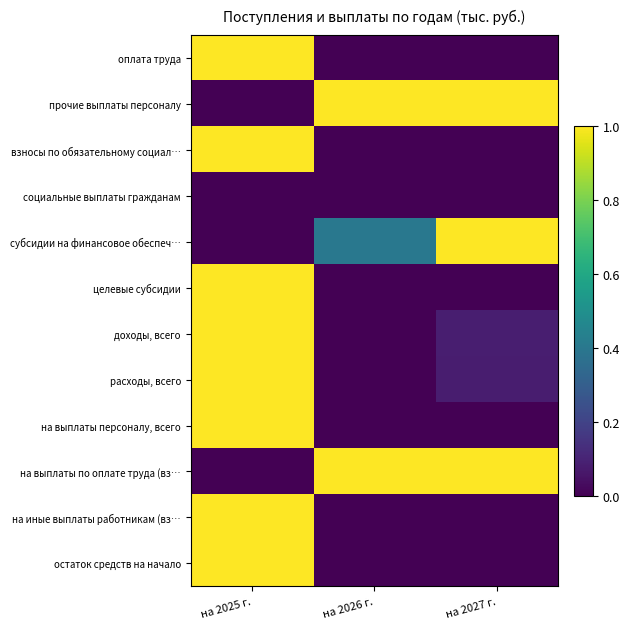

Reading left to right, transcribe all the data shown in this chart.

оплата труда: на 2025 г.=1.0	на 2026 г.=0.0	на 2027 г.=0.0
прочие выплаты персоналу: на 2025 г.=0.0	на 2026 г.=1.0	на 2027 г.=1.0
взносы по обязательному социал…: на 2025 г.=1.0	на 2026 г.=0.0	на 2027 г.=0.0
социальные выплаты гражданам: на 2025 г.=0.0	на 2026 г.=0.0	на 2027 г.=0.0
субсидии на финансовое обеспеч…: на 2025 г.=0.0	на 2026 г.=0.4	на 2027 г.=1.0
целевые субсидии: на 2025 г.=1.0	на 2026 г.=0.0	на 2027 г.=0.0
доходы, всего: на 2025 г.=1.0	на 2026 г.=0.0	на 2027 г.=0.1
расходы, всего: на 2025 г.=1.0	на 2026 г.=0.0	на 2027 г.=0.1
на выплаты персоналу, всего: на 2025 г.=1.0	на 2026 г.=0.0	на 2027 г.=0.0
на выплаты по оплате труда (вз…: на 2025 г.=0.0	на 2026 г.=1.0	на 2027 г.=1.0
на иные выплаты работникам (вз…: на 2025 г.=1.0	на 2026 г.=0.0	на 2027 г.=0.0
остаток средств на начало: на 2025 г.=1.0	на 2026 г.=0.0	на 2027 г.=0.0